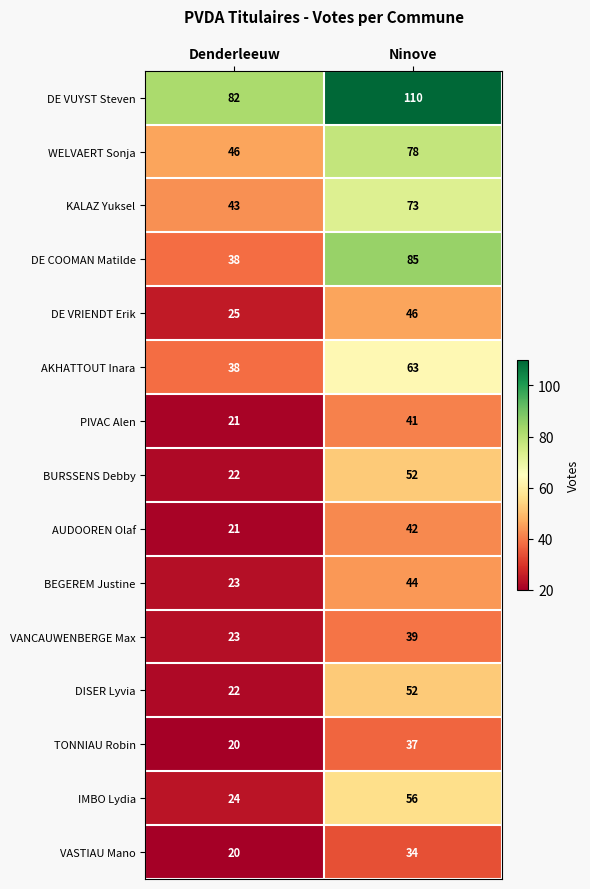

What is the average value of the WELVAERT Sonja series?

62